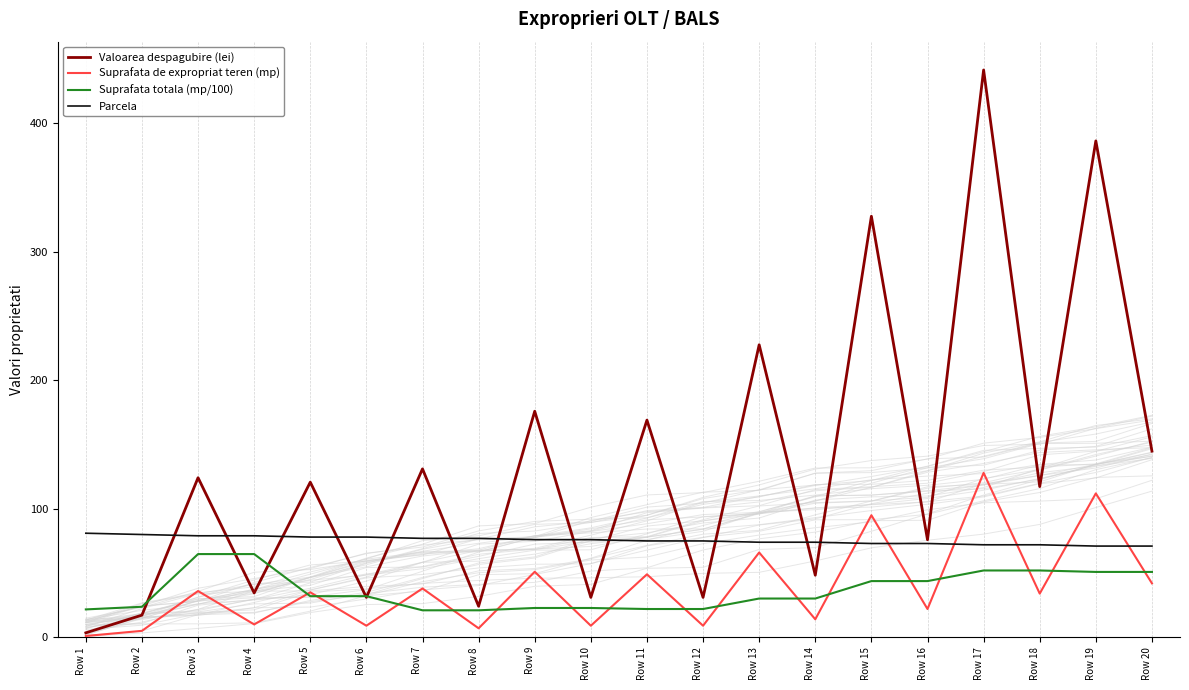

True or false: Valoarea despagubire (lei) has a value of 441.6 at Row 17.

True